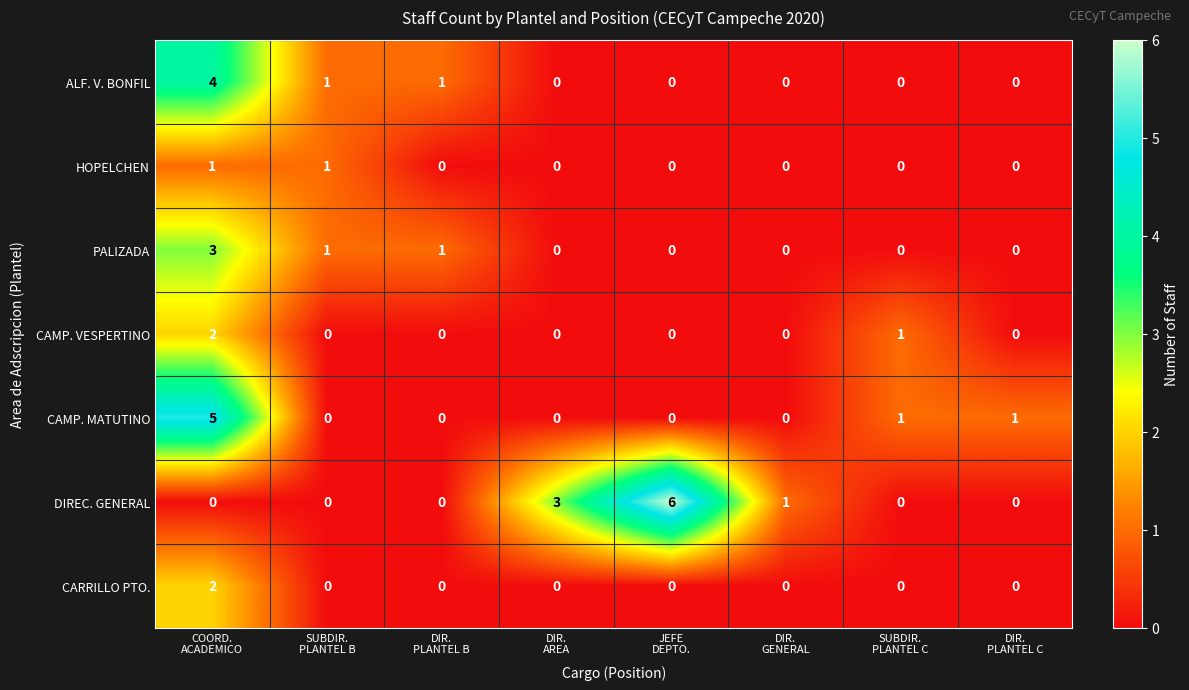

What is the maximum value shown in the chart?

6